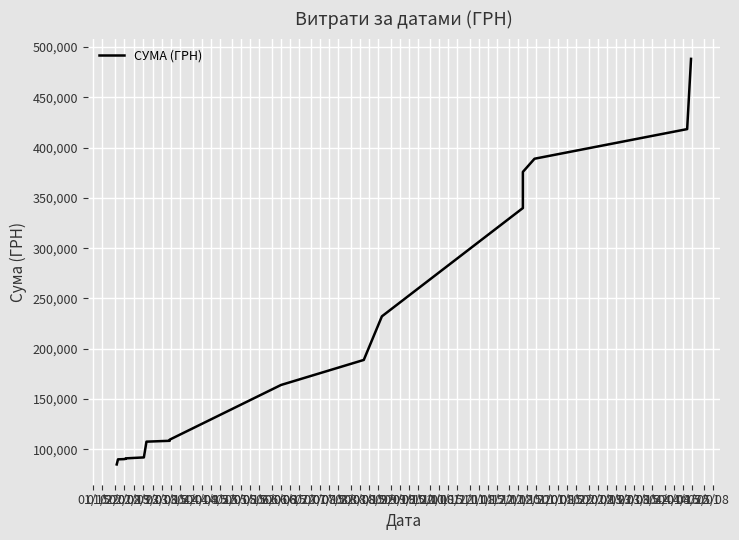

Where does the data first go above 164006?

06/08